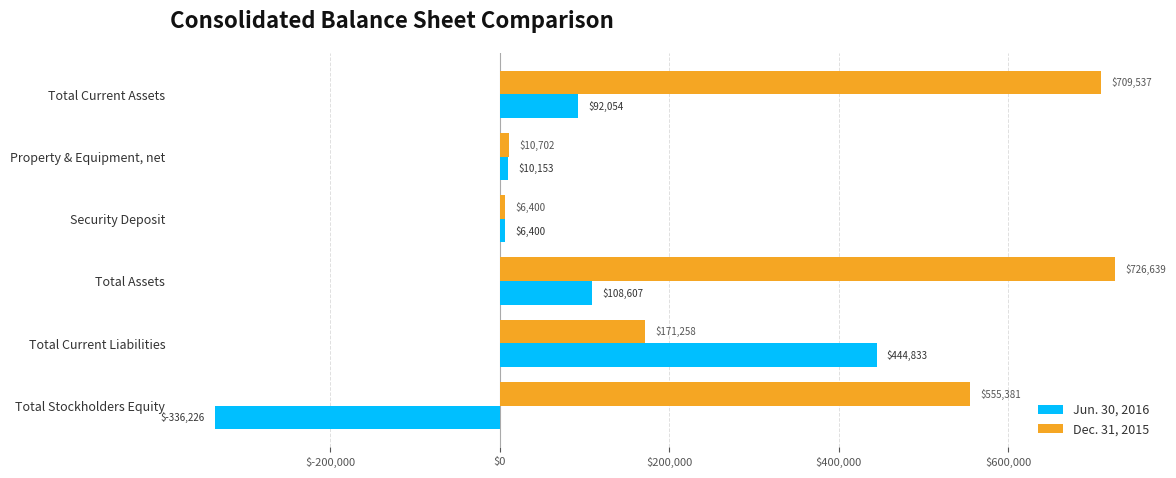

What is the total value across all series at Total Current Liabilities?

616091